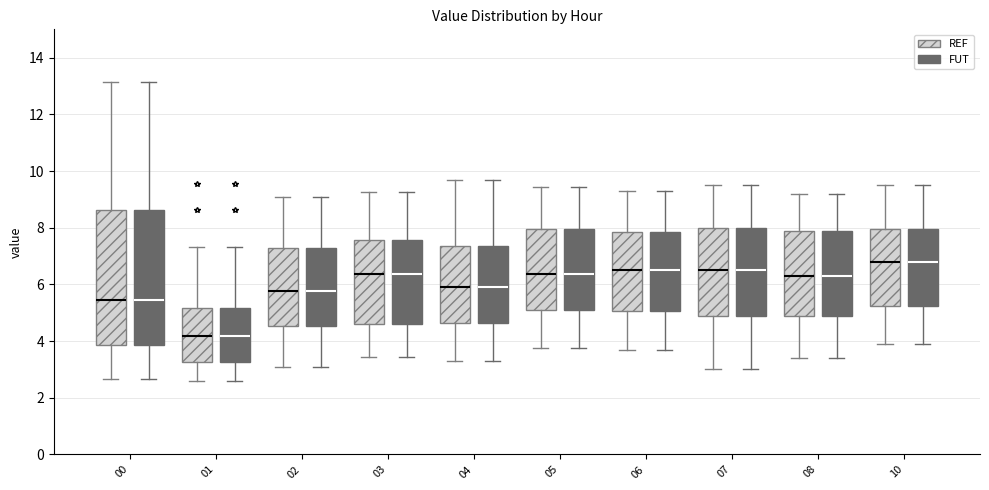

Reading left to right, transcribe this box plot: for each box, give where its median line is, the range the box spans, and where its two whiskers end, as read against the y-axis. The values are not printed on the chart, so give them approximately, as read against the axis.

00 (REF): median 5.4, box 3.8 to 8.6, whiskers 2.6 to 13.2
00 (FUT): median 5.4, box 3.8 to 8.6, whiskers 2.6 to 13.2
01 (REF): median 4.2, box 3.2 to 5.2, whiskers 2.6 to 7.4
01 (FUT): median 4.2, box 3.2 to 5.2, whiskers 2.6 to 7.4
02 (REF): median 5.8, box 4.6 to 7.2, whiskers 3.2 to 9.2
02 (FUT): median 5.8, box 4.6 to 7.2, whiskers 3.2 to 9.2
03 (REF): median 6.4, box 4.6 to 7.6, whiskers 3.4 to 9.2
03 (FUT): median 6.4, box 4.6 to 7.6, whiskers 3.4 to 9.2
04 (REF): median 6.0, box 4.6 to 7.4, whiskers 3.4 to 9.8
04 (FUT): median 6.0, box 4.6 to 7.4, whiskers 3.4 to 9.8
05 (REF): median 6.4, box 5.2 to 8.0, whiskers 3.8 to 9.4
05 (FUT): median 6.4, box 5.2 to 8.0, whiskers 3.8 to 9.4
06 (REF): median 6.6, box 5.0 to 7.8, whiskers 3.8 to 9.4
06 (FUT): median 6.6, box 5.0 to 7.8, whiskers 3.8 to 9.4
07 (REF): median 6.6, box 4.8 to 8.0, whiskers 3.0 to 9.6
07 (FUT): median 6.6, box 4.8 to 8.0, whiskers 3.0 to 9.6
08 (REF): median 6.4, box 5.0 to 8.0, whiskers 3.4 to 9.2
08 (FUT): median 6.4, box 5.0 to 8.0, whiskers 3.4 to 9.2
10 (REF): median 6.8, box 5.2 to 8.0, whiskers 4.0 to 9.6
10 (FUT): median 6.8, box 5.2 to 8.0, whiskers 4.0 to 9.6